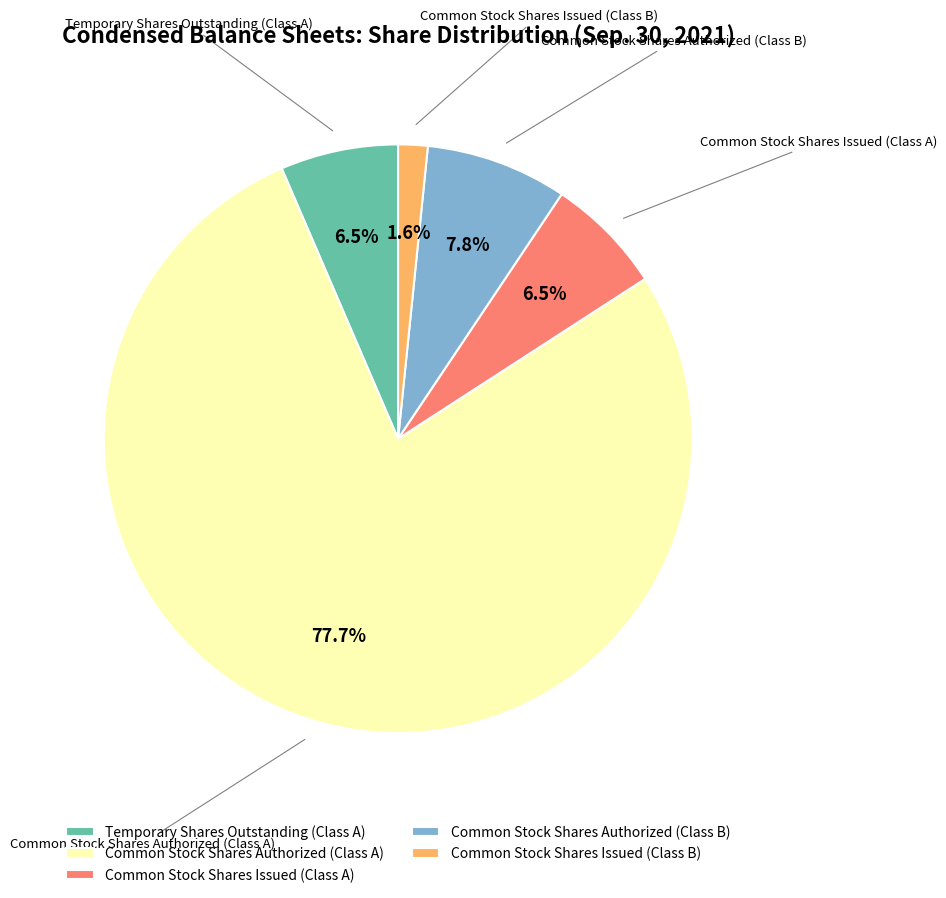

The Common Stock Shares Authorized (Class A) slice represents 78% of the pie. True or false?

True